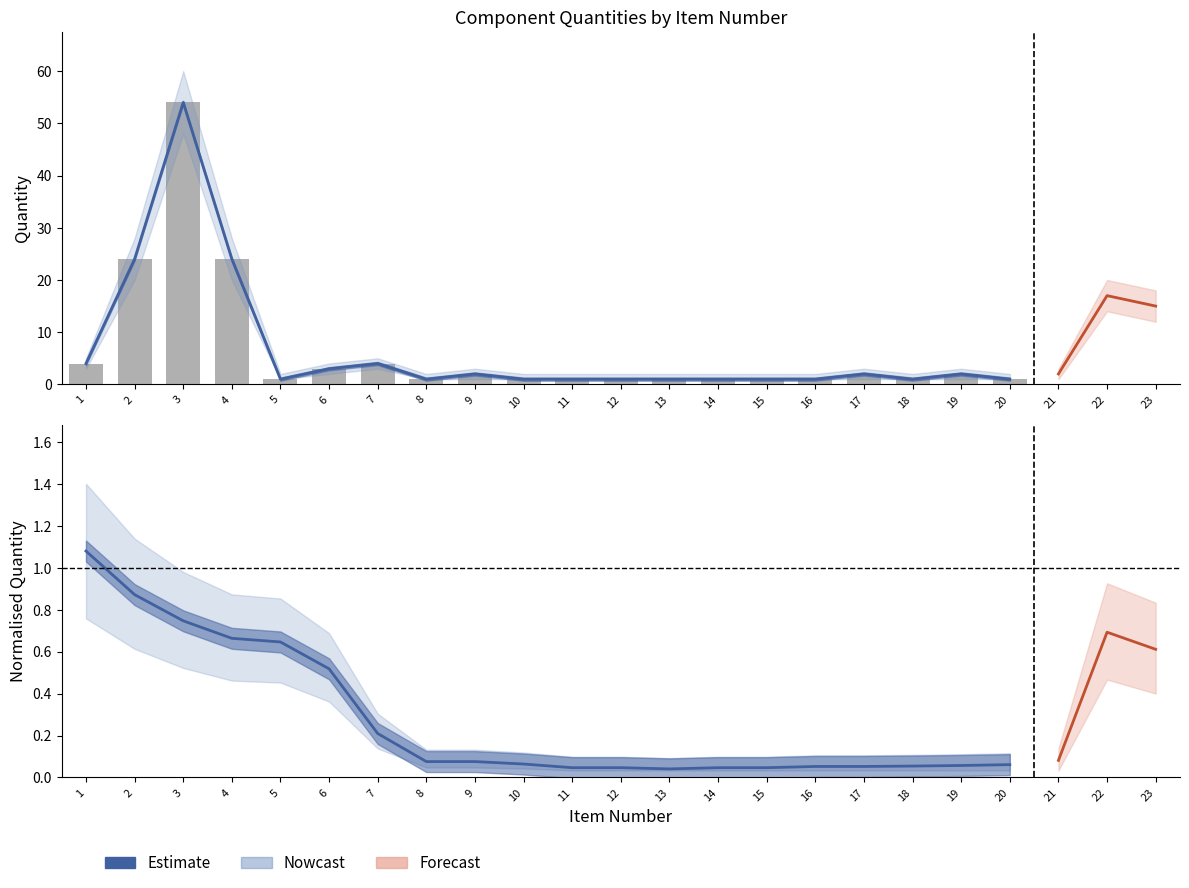

What is the difference between the second highest and minimum values in the Quantity series?

23